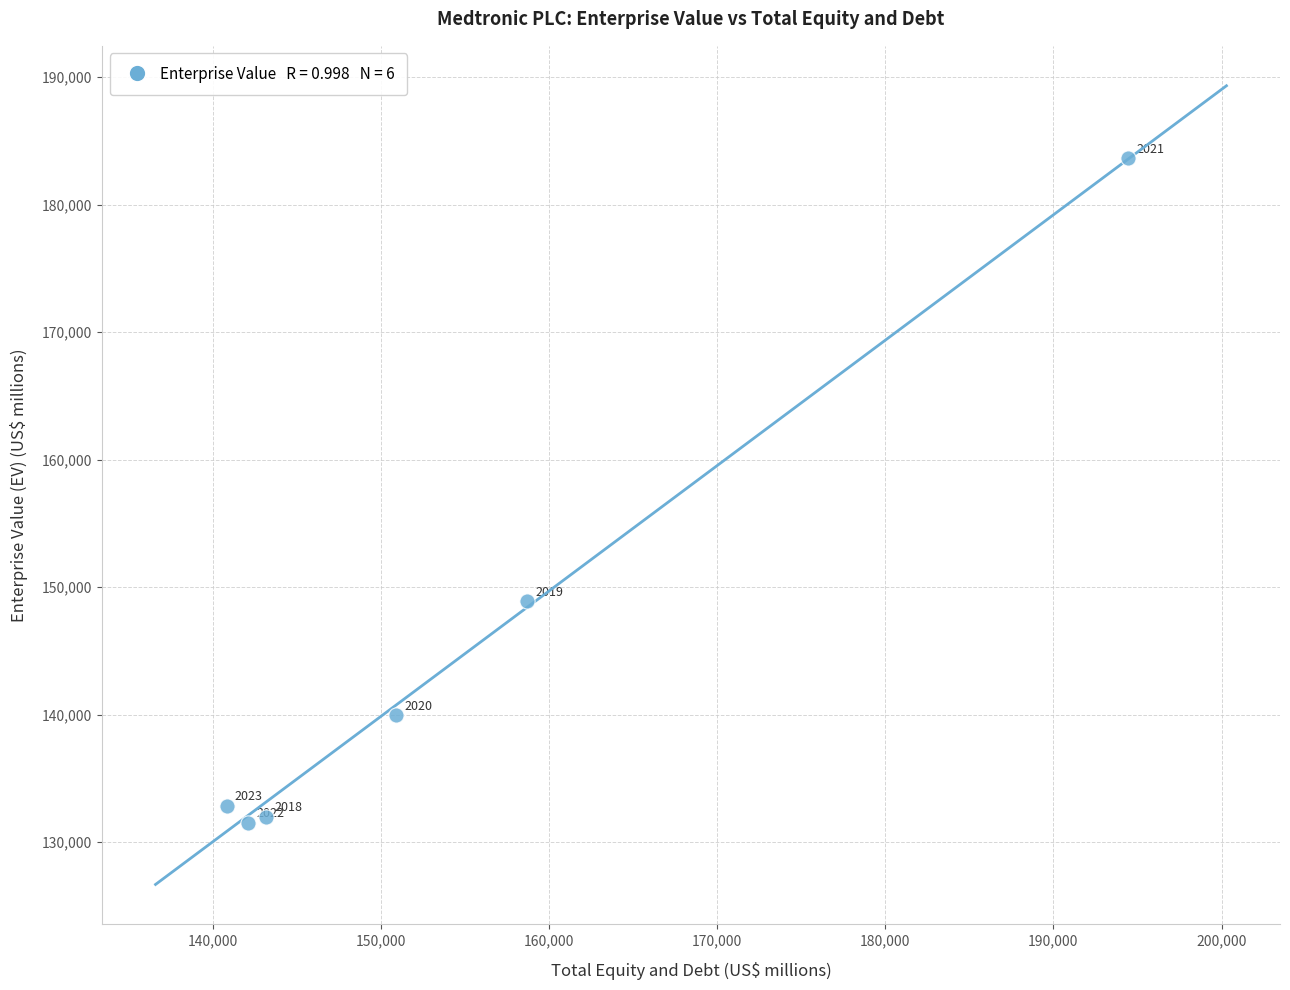

What is the range of X values (max minus min)?

53620